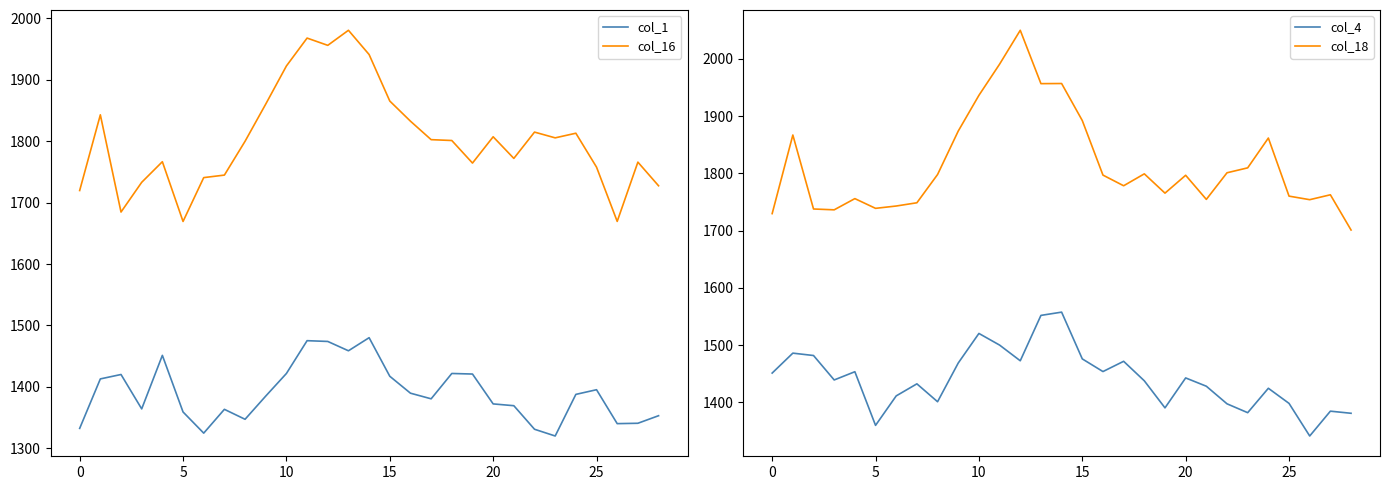

True or false: col_4 has a value of 1424.4 at 24.

True